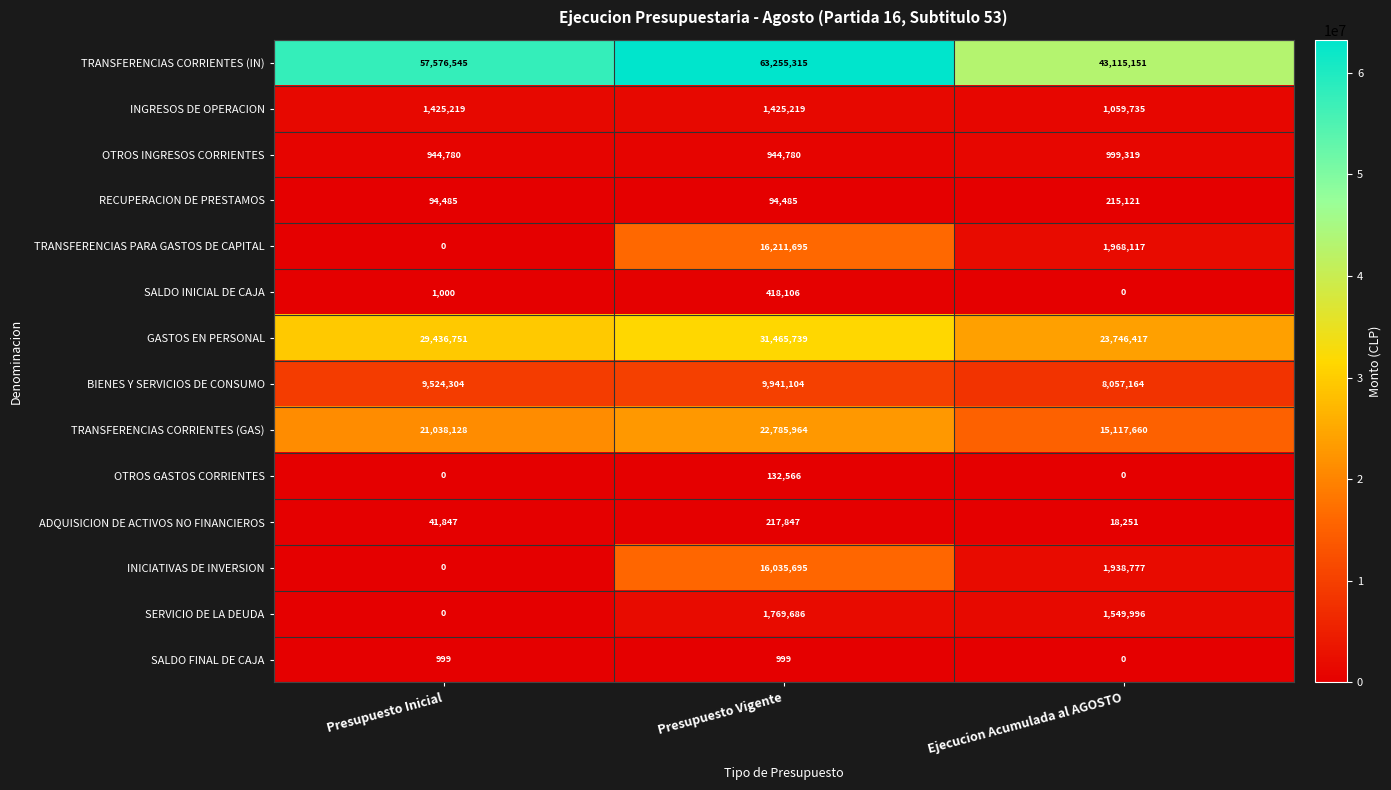

What is the total value across all series at Presupuesto Vigente?

164699200